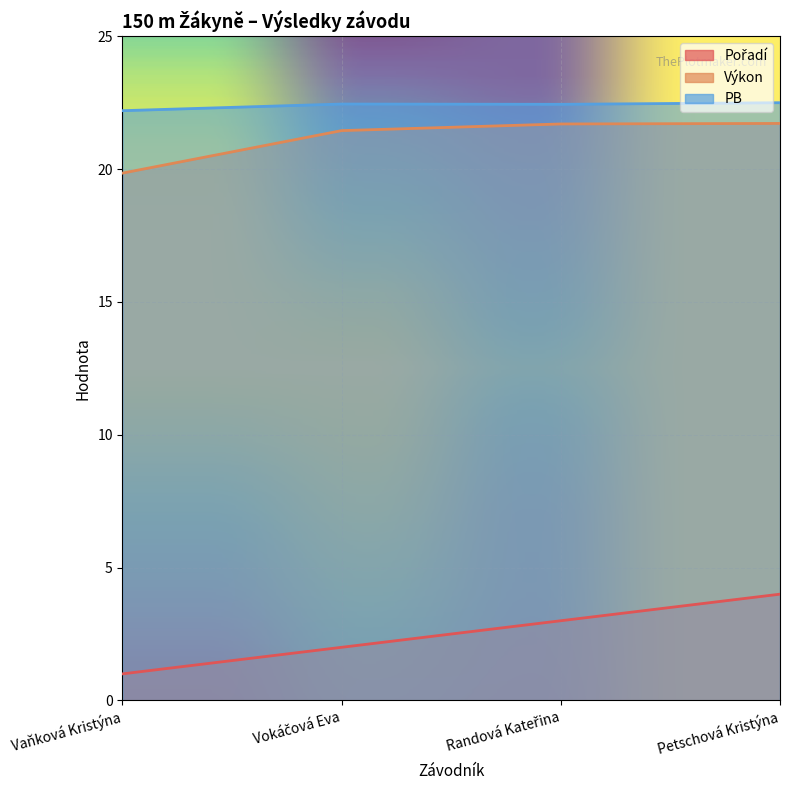

What is the sum of the PB values at Vokáčová Eva and Randová Kateřina?

44.9